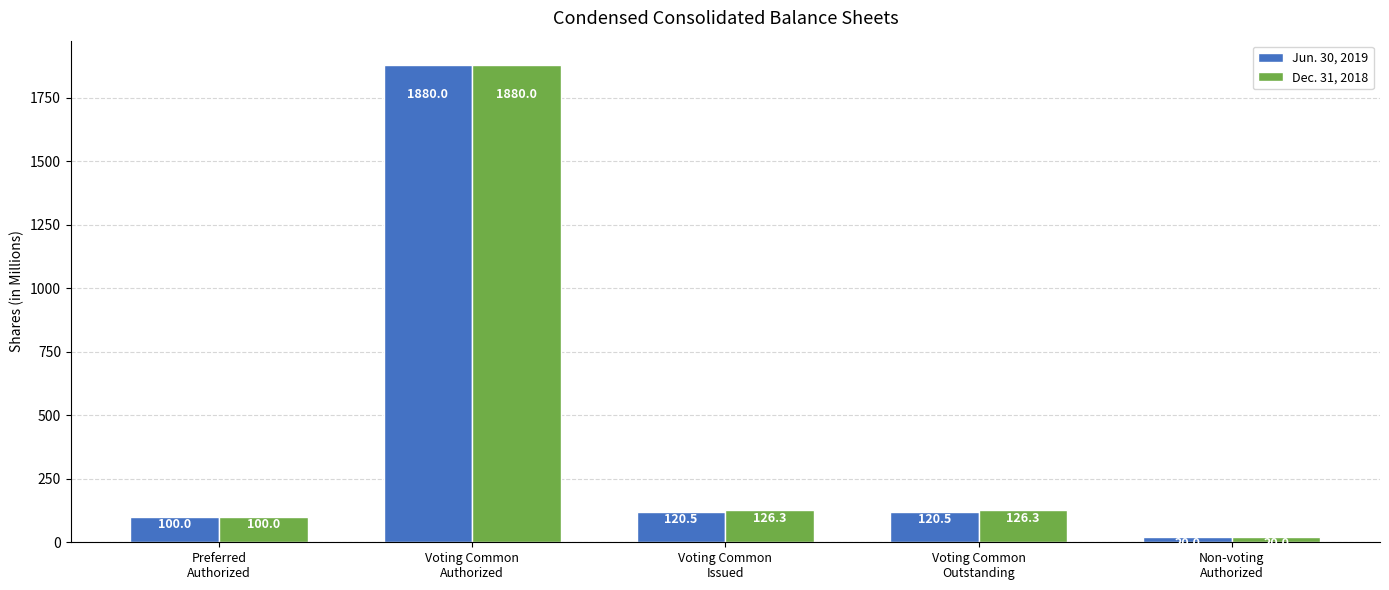

What position from the right is Voting Common
Authorized?

4